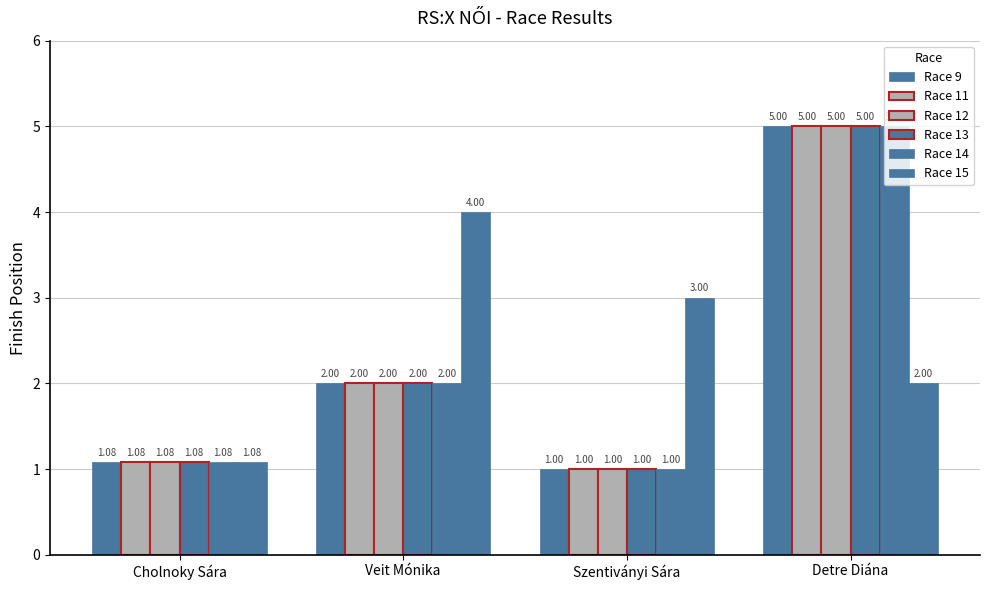

Is the value of Race 14 at Detre Diána greater than the value of Race 13 at Detre Diána?

No